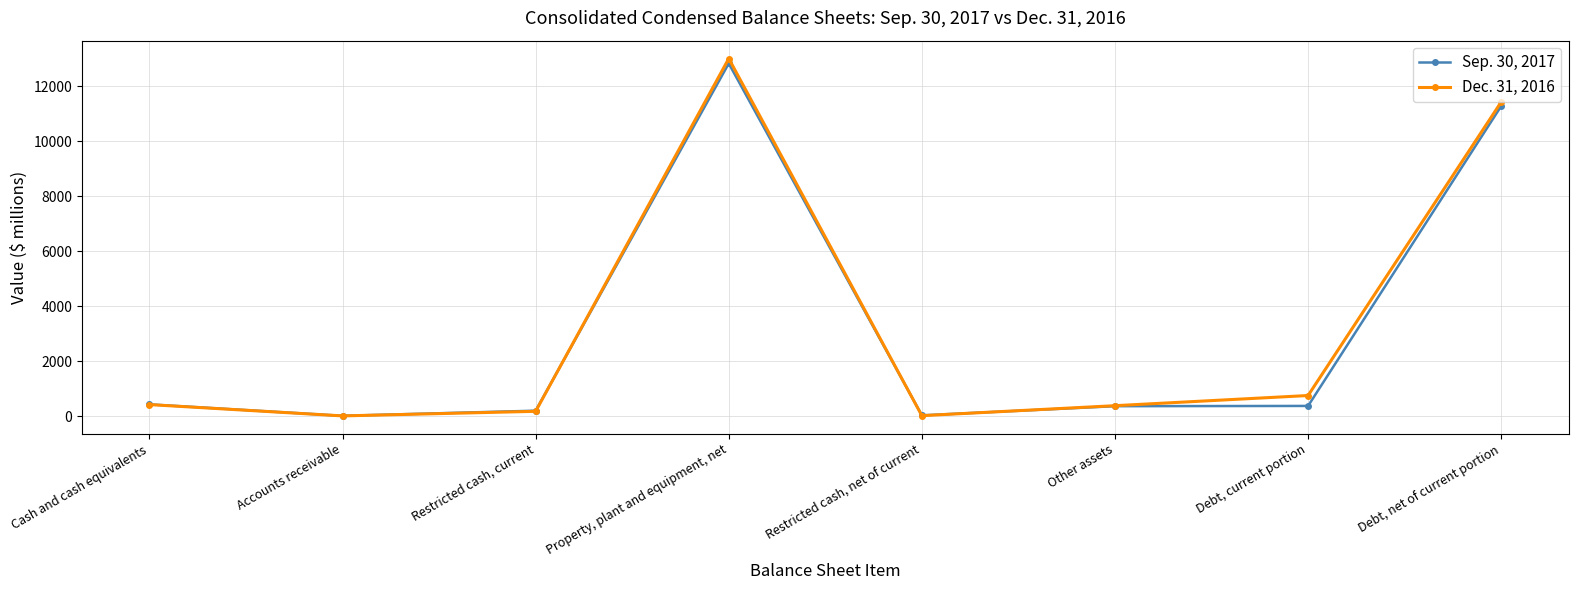

Rank the series by their maximum value, from highest to lowest.

Dec. 31, 2016, Sep. 30, 2017